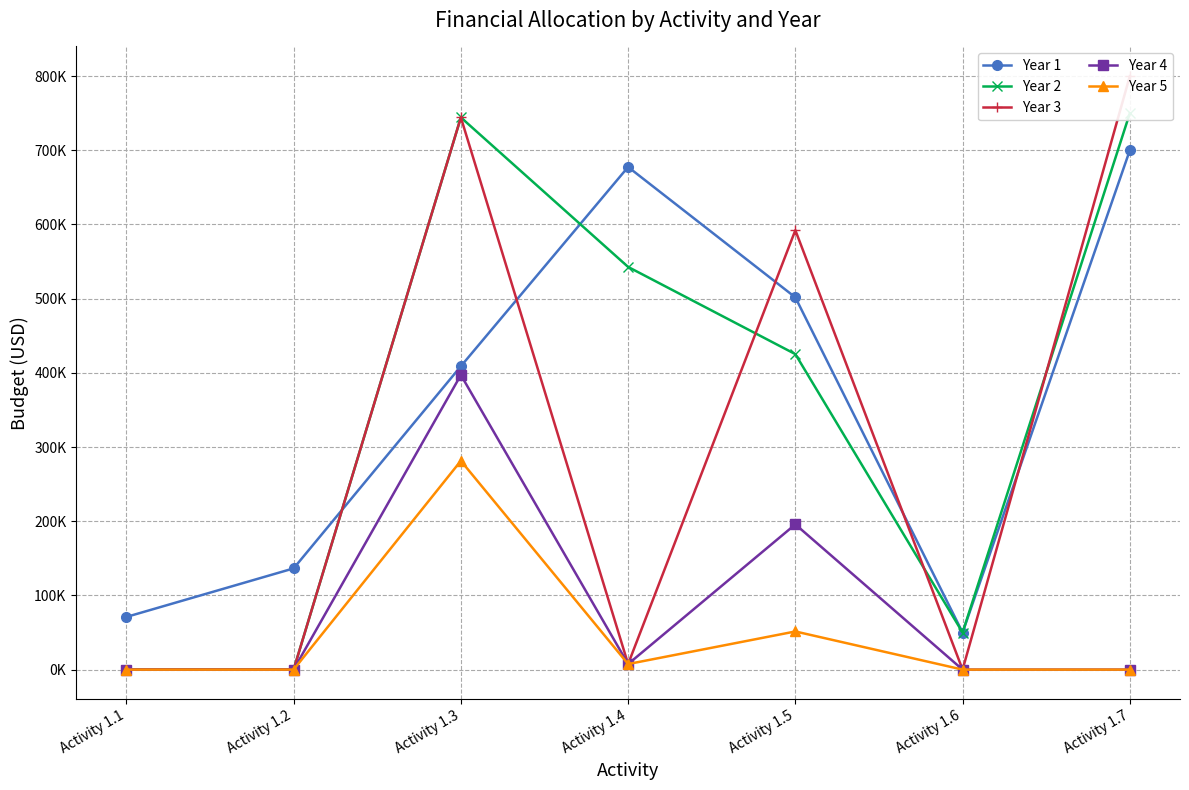

True or false: Year 4 has more than 1 points higher than both neighbors.

True